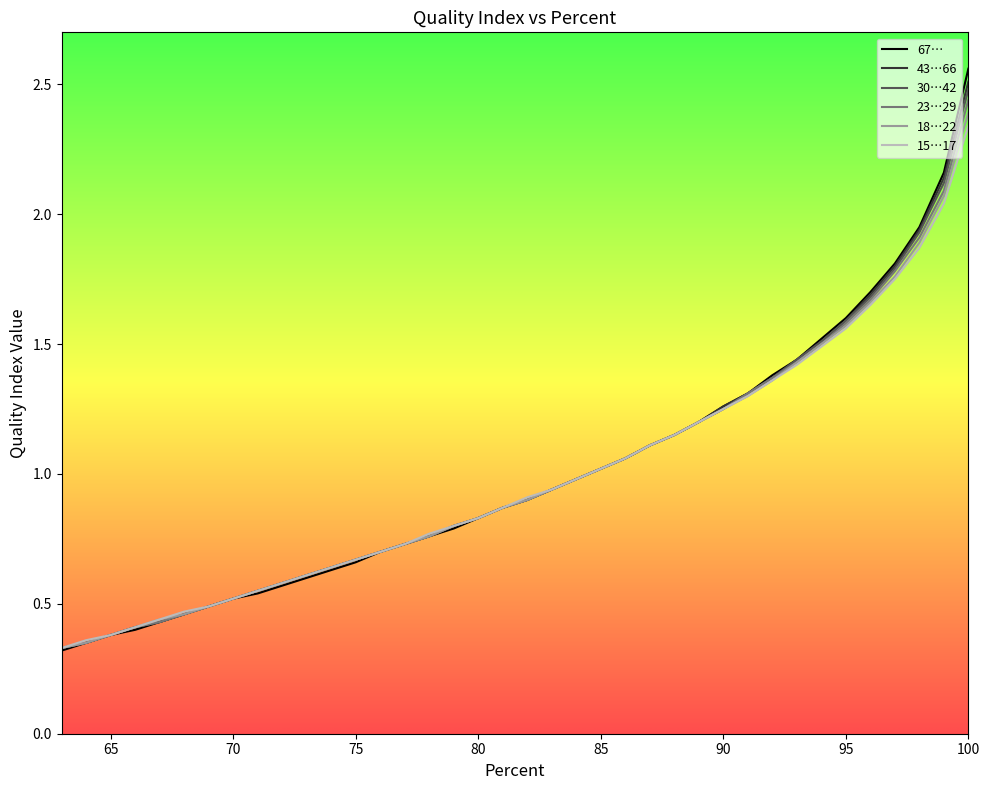

True or false: 30…42 and 43…66 cross at least once.

False